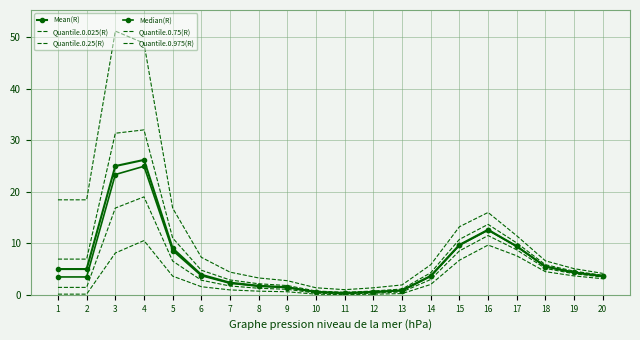

Which series has the largest range (max minus min)?

Quantile.0.975(R)